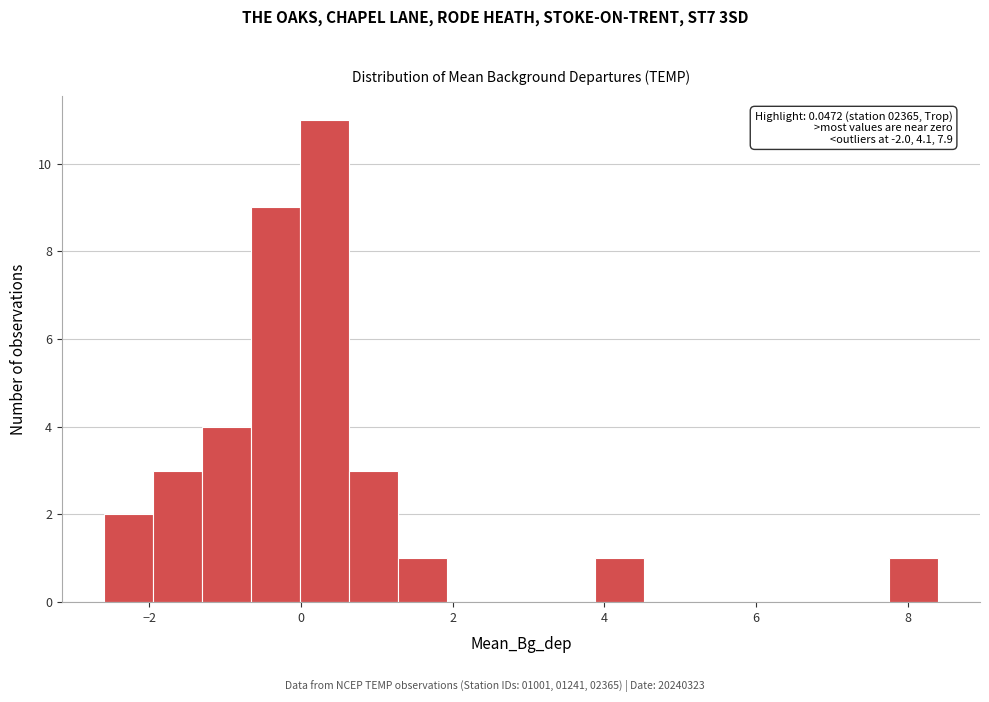

Read against the x-axis, roughly where is the centre of the tallest bar?

0.4